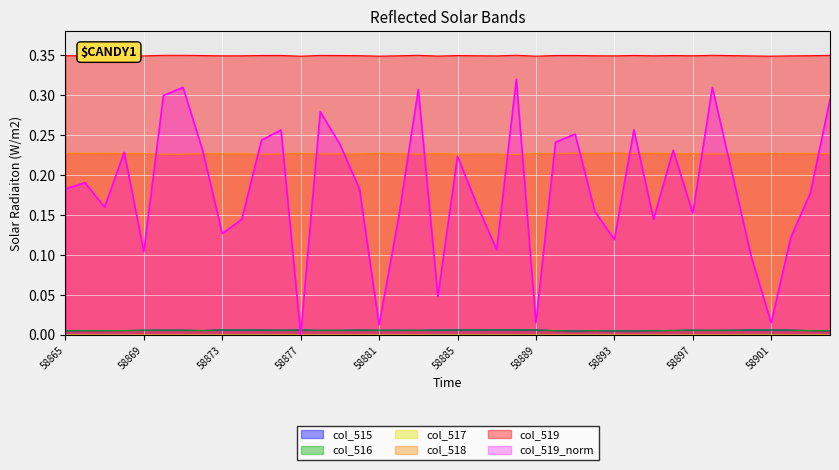

In col_516, how many points are higher than both neighbors (excluding endpoints)?

9